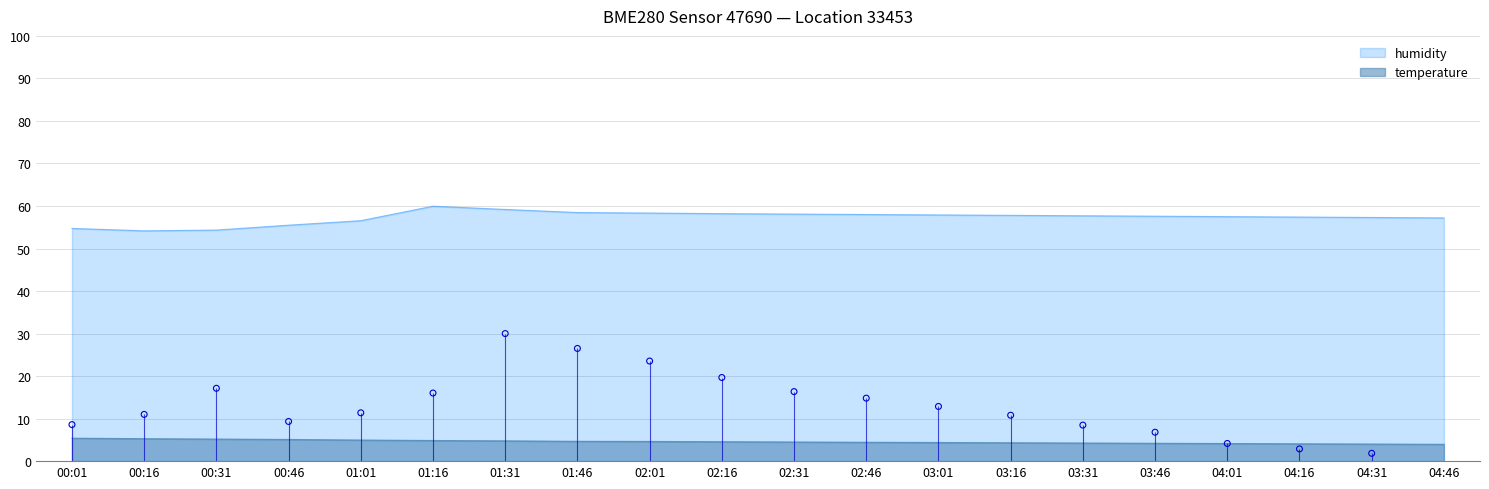

Which series contains the lowest Y value?

temperature